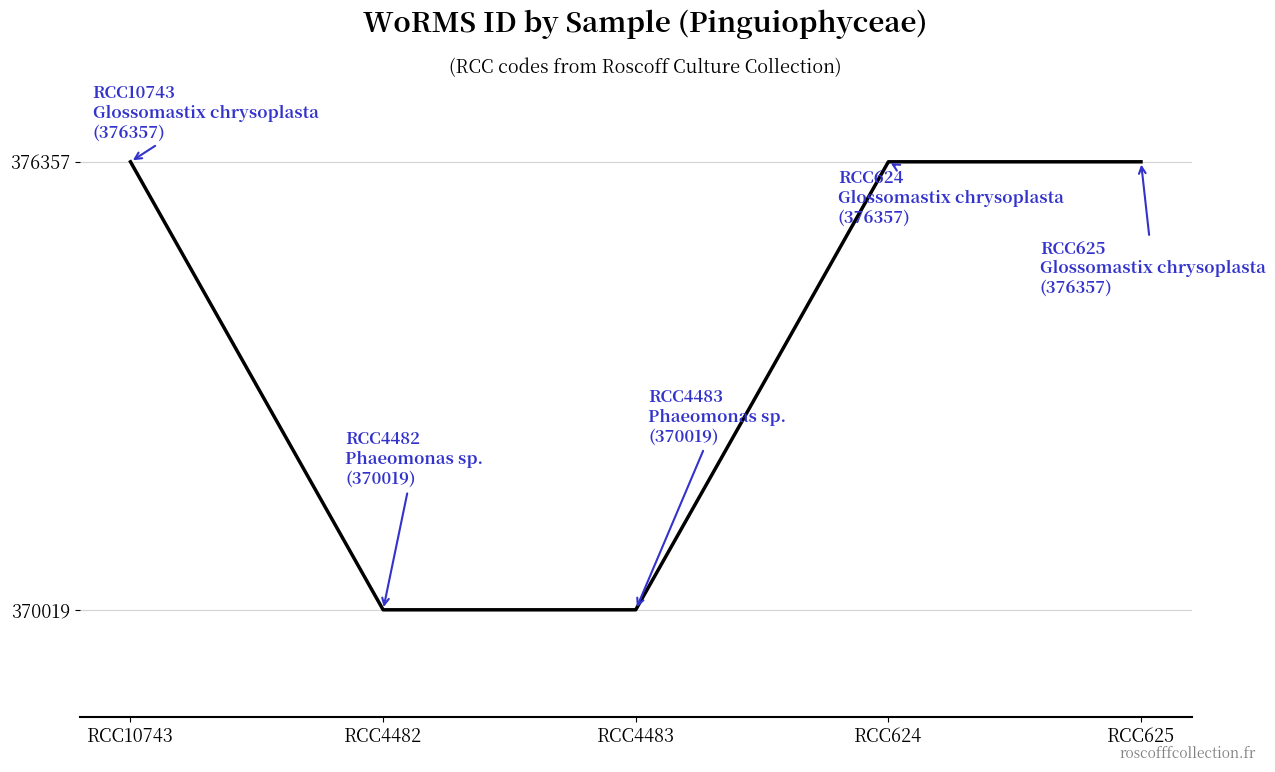

What is the sum of all values?

1869109